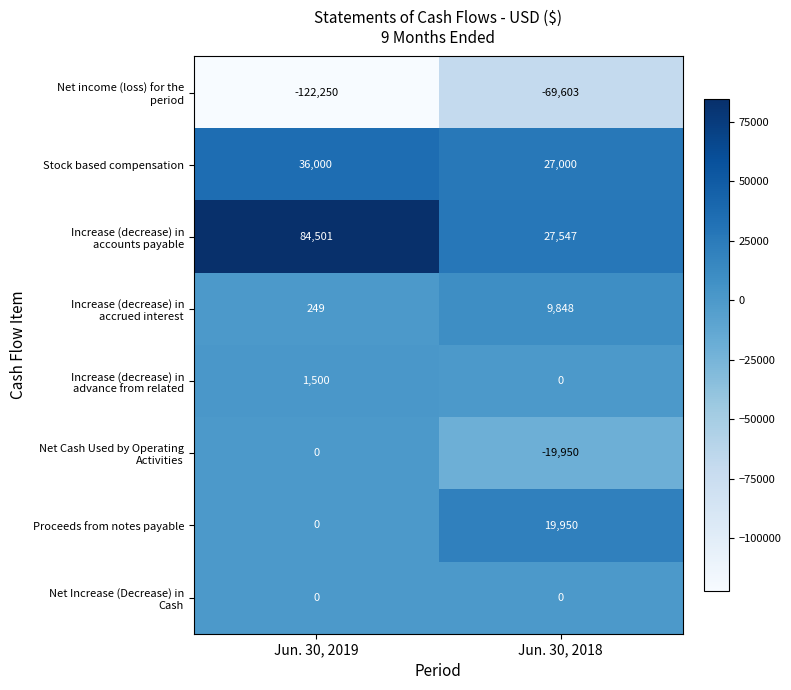

What is the difference between the highest and lowest values at Jun. 30, 2019?

206751